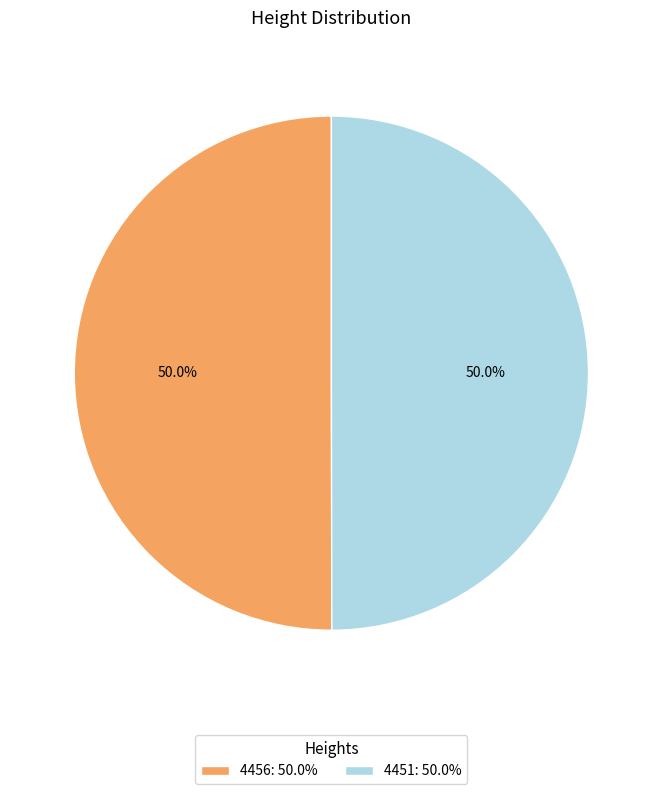

To the nearest percent, what portion does 4451 represent?

50%